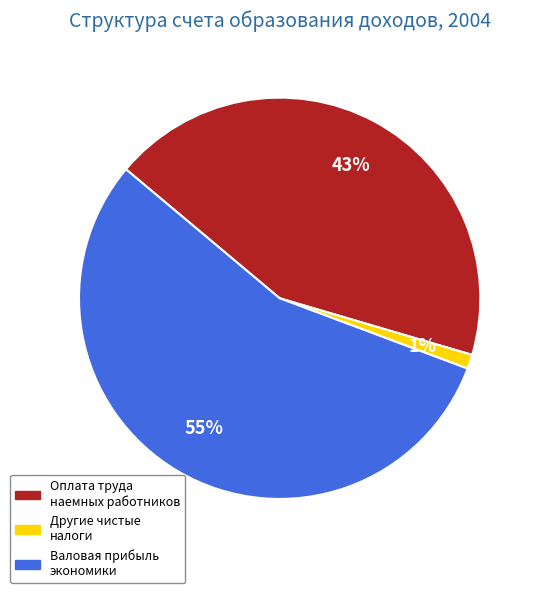

Does any single category account for the majority?

Yes